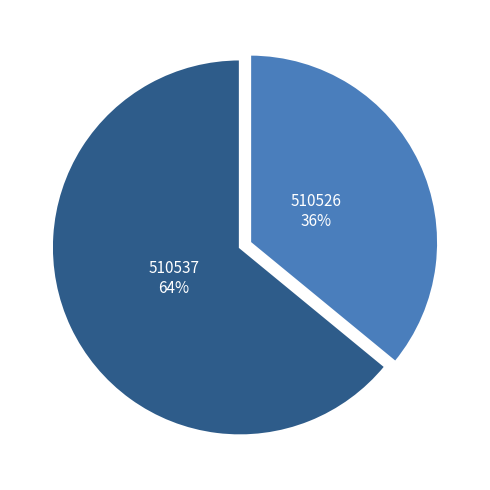

To the nearest percent, what is the difference between the largest and smallest slice percentages?

28%